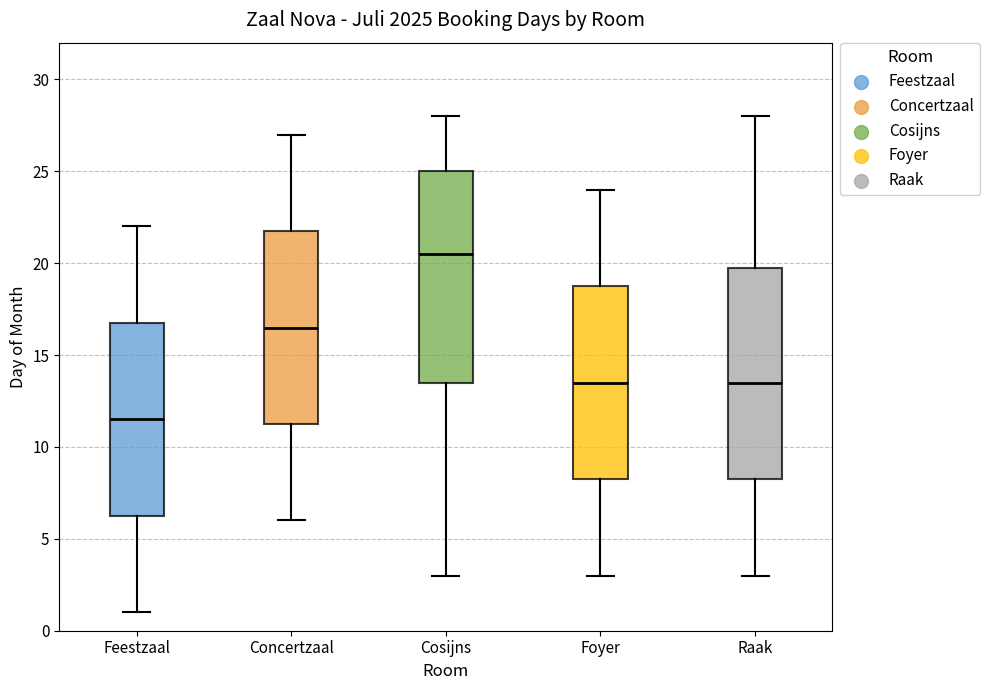

Which box's median line is the lowest?

Feestzaal